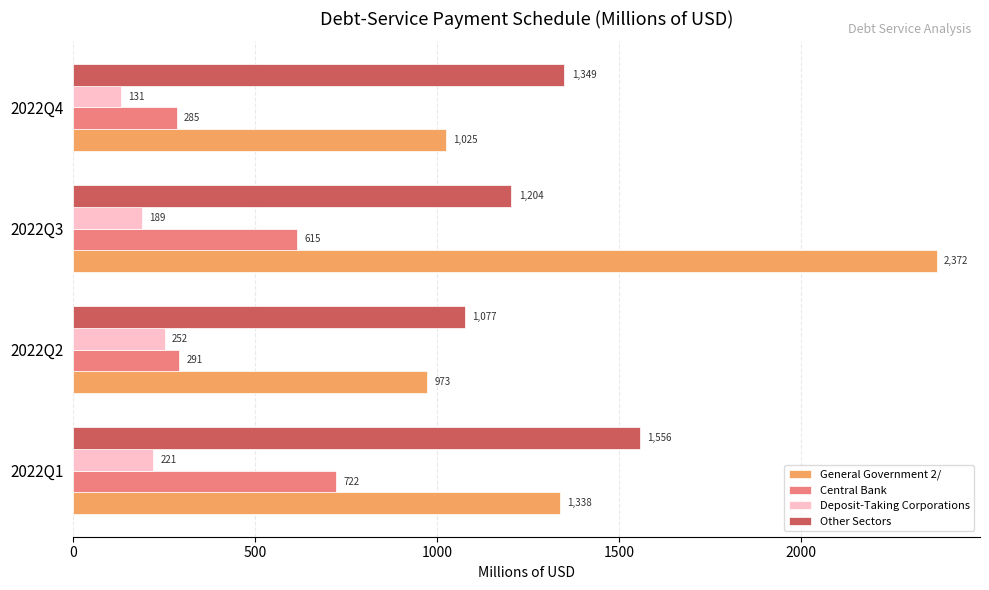

Rank the series by their maximum value, from lowest to highest.

Deposit-Taking Corporations, Central Bank, Other Sectors, General Government 2/